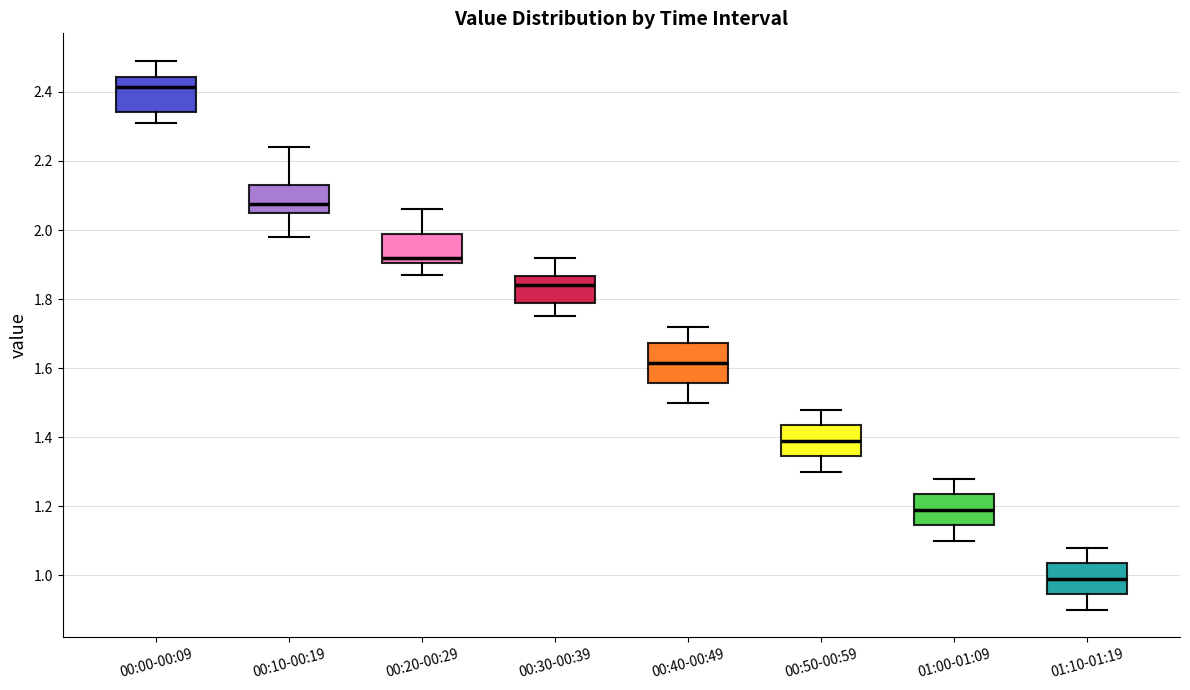

Reading left to right, transcribe this box plot: for each box, give where its median line is, the range the box spans, and where its two whiskers end, as read against the y-axis. The values are not printed on the chart, so give them approximately, as read against the axis.

00:00-00:09: median 2.42, box 2.34 to 2.44, whiskers 2.32 to 2.50
00:10-00:19: median 2.08, box 2.06 to 2.14, whiskers 1.98 to 2.24
00:20-00:29: median 1.92, box 1.90 to 2.00, whiskers 1.88 to 2.06
00:30-00:39: median 1.84, box 1.80 to 1.86, whiskers 1.76 to 1.92
00:40-00:49: median 1.62, box 1.56 to 1.68, whiskers 1.50 to 1.72
00:50-00:59: median 1.40, box 1.34 to 1.44, whiskers 1.30 to 1.48
01:00-01:09: median 1.20, box 1.14 to 1.24, whiskers 1.10 to 1.28
01:10-01:19: median 1.00, box 0.94 to 1.04, whiskers 0.90 to 1.08